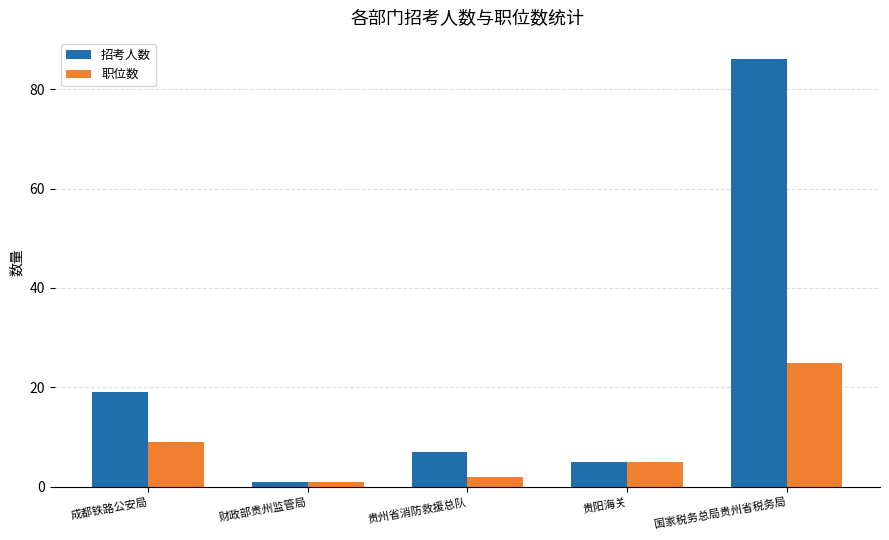

How many data points in 职位数 are less than 5?

2